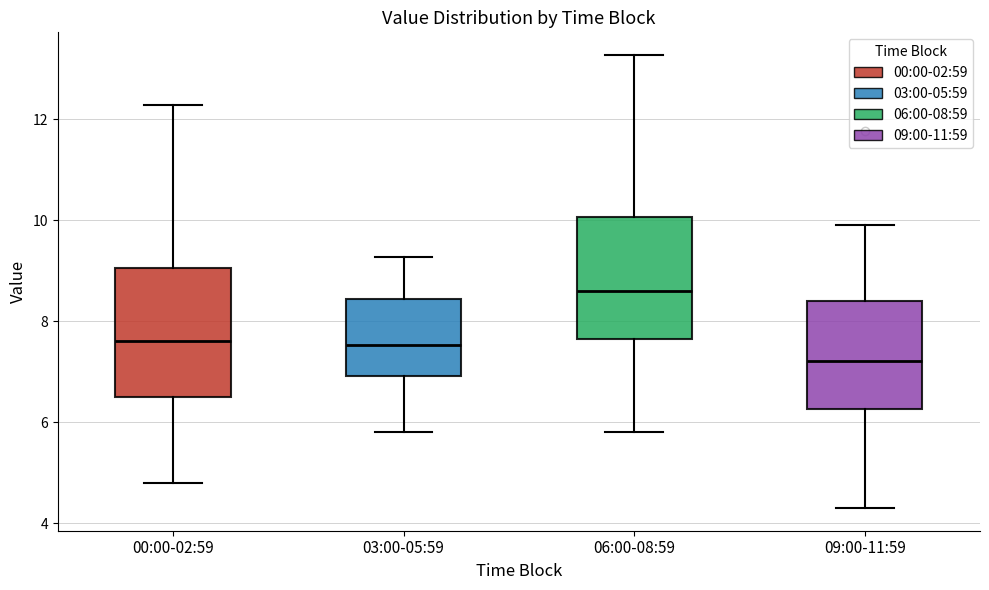

Reading left to right, read every box against the y-axis: the position of its median line, the range the box covers, and the ends of its whiskers. The values are not printed on the chart, so give them approximately, as read against the axis.

00:00-02:59: median 7.6, box 6.4 to 9.0, whiskers 4.8 to 12.2
03:00-05:59: median 7.6, box 7.0 to 8.4, whiskers 5.8 to 9.2
06:00-08:59: median 8.6, box 7.6 to 10.0, whiskers 5.8 to 13.2
09:00-11:59: median 7.2, box 6.2 to 8.4, whiskers 4.4 to 10.0